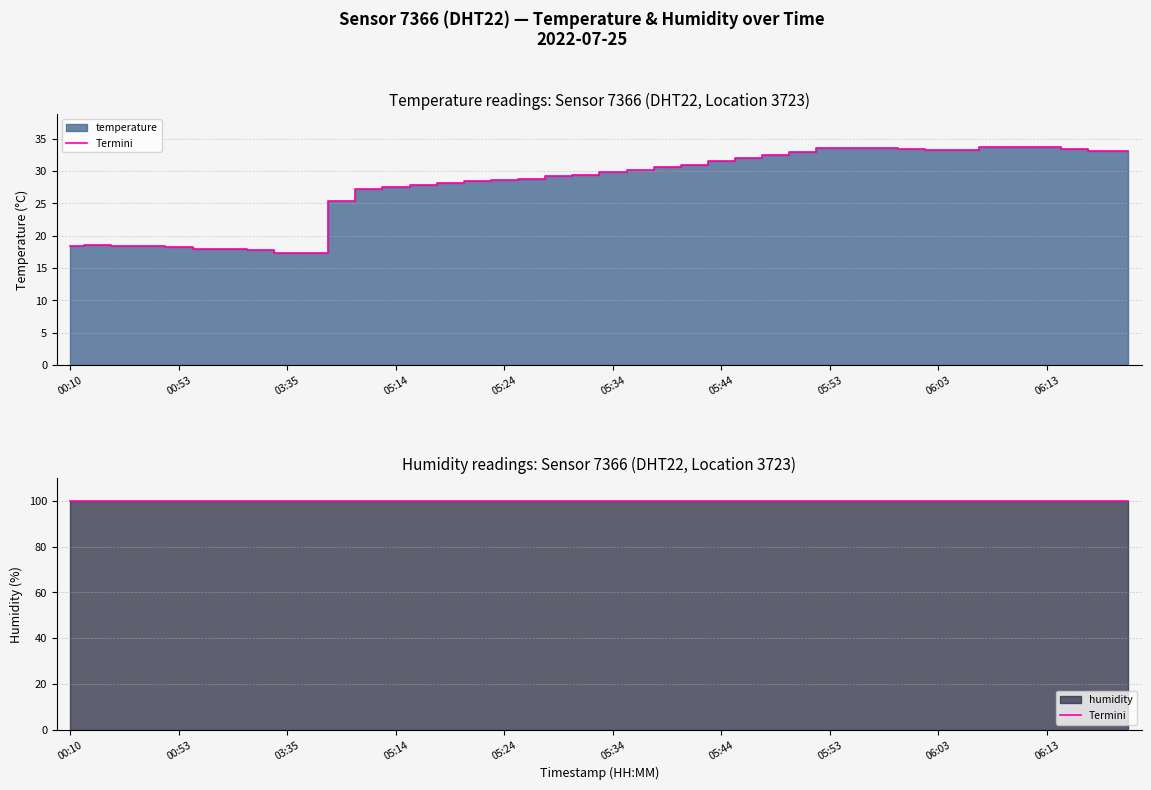

Reading left to right, what are all the values shown in this chart?

18.4	18.5	18.4	18.4	18.3	18.0	17.9	17.8	17.4	17.3	25.4	27.2	27.6	27.8	28.2	28.4	28.6	28.8	29.2	29.4	29.8	30.2	30.6	30.9	31.5	32.0	32.5	33.0	33.5	33.5	33.5	33.4	33.3	33.3	33.7	33.8	33.8	33.4	33.1	33.1